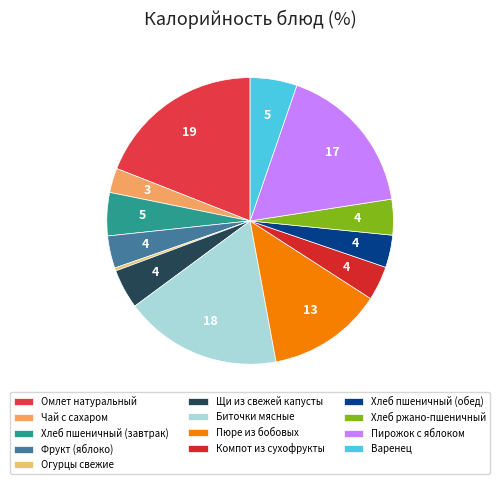

The Фрукт (яблоко) slice represents 1% of the pie. True or false?

False